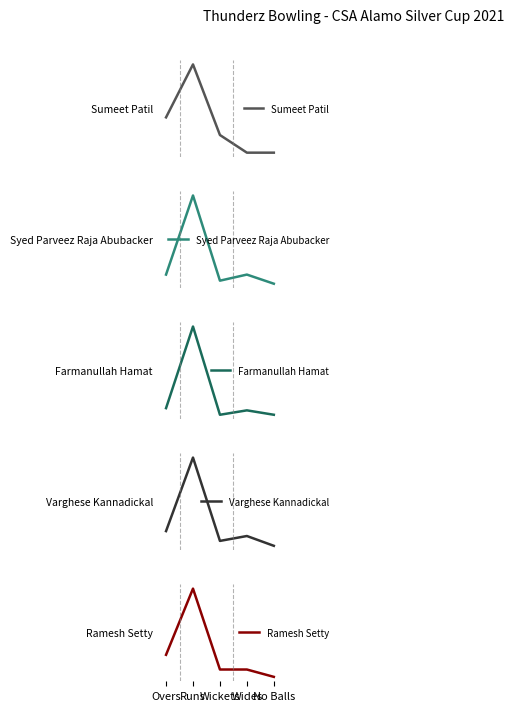

At which category is the sum across all series the highest?

Runs